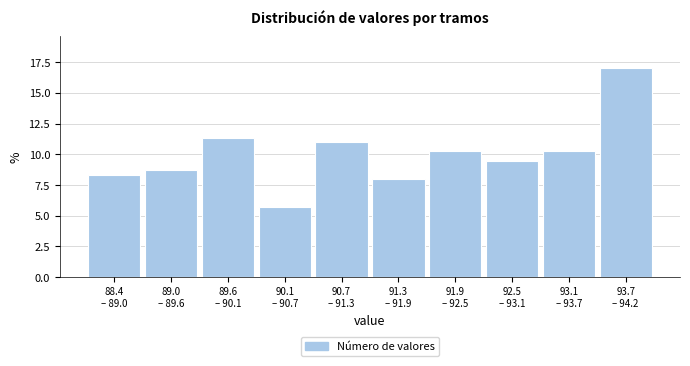

Reading left to right, what are all the values shown in this chart?

8.3	8.7	11.4	5.7	11.0	8.0	10.2	9.5	10.2	17.0